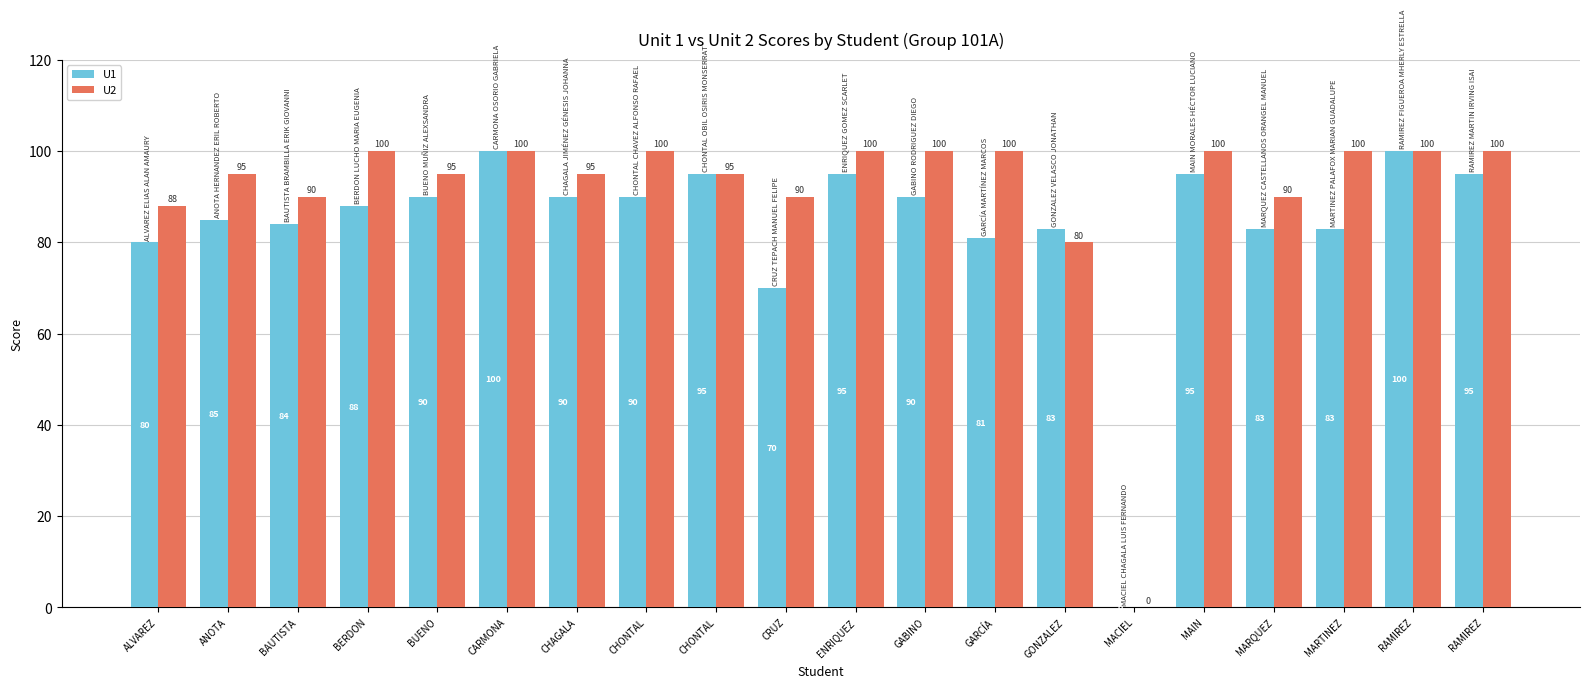

True or false: U1 has a value of 81 at GARCÍA.

True